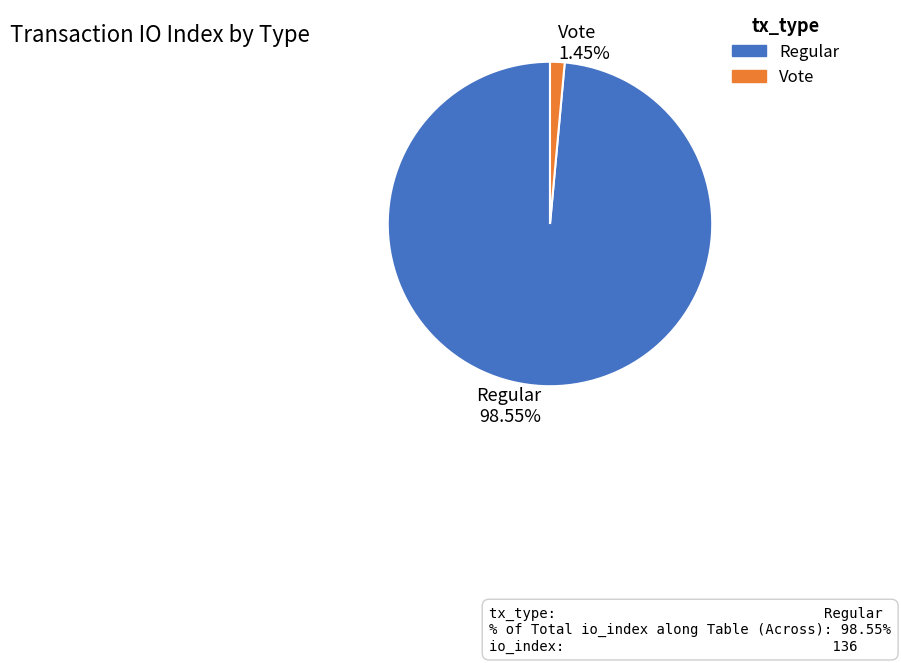

How many slices are in this pie chart?

2